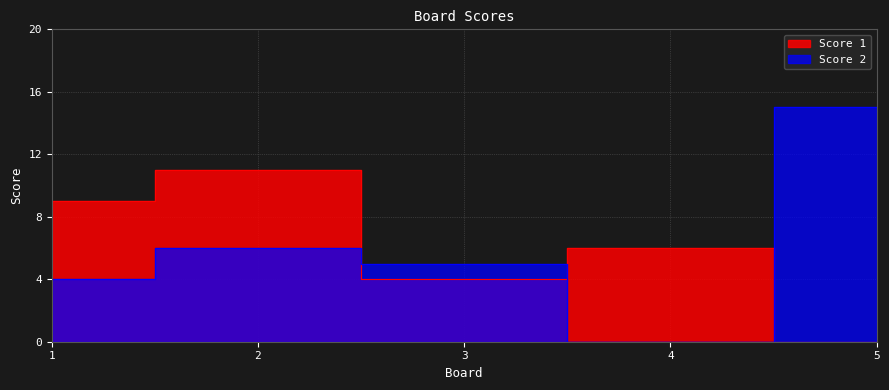

After their last crossing, which series has the higher values: Score 2 or Score 1?

Score 2